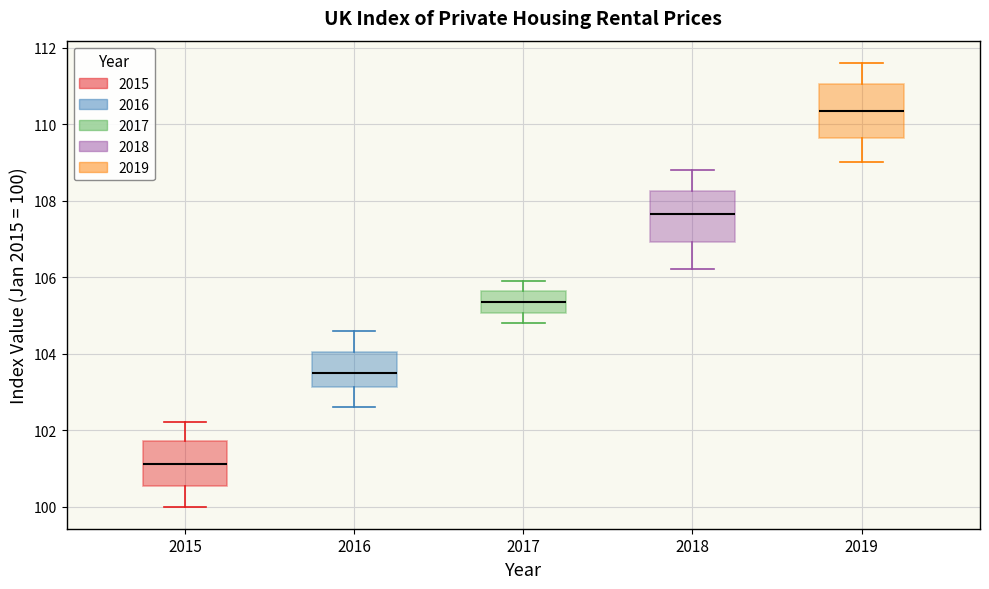

Where does the lower whisker of the box at x = 2015 end on the y-axis? The values are not printed on the chart, so give them approximately, as read against the axis.

100.0